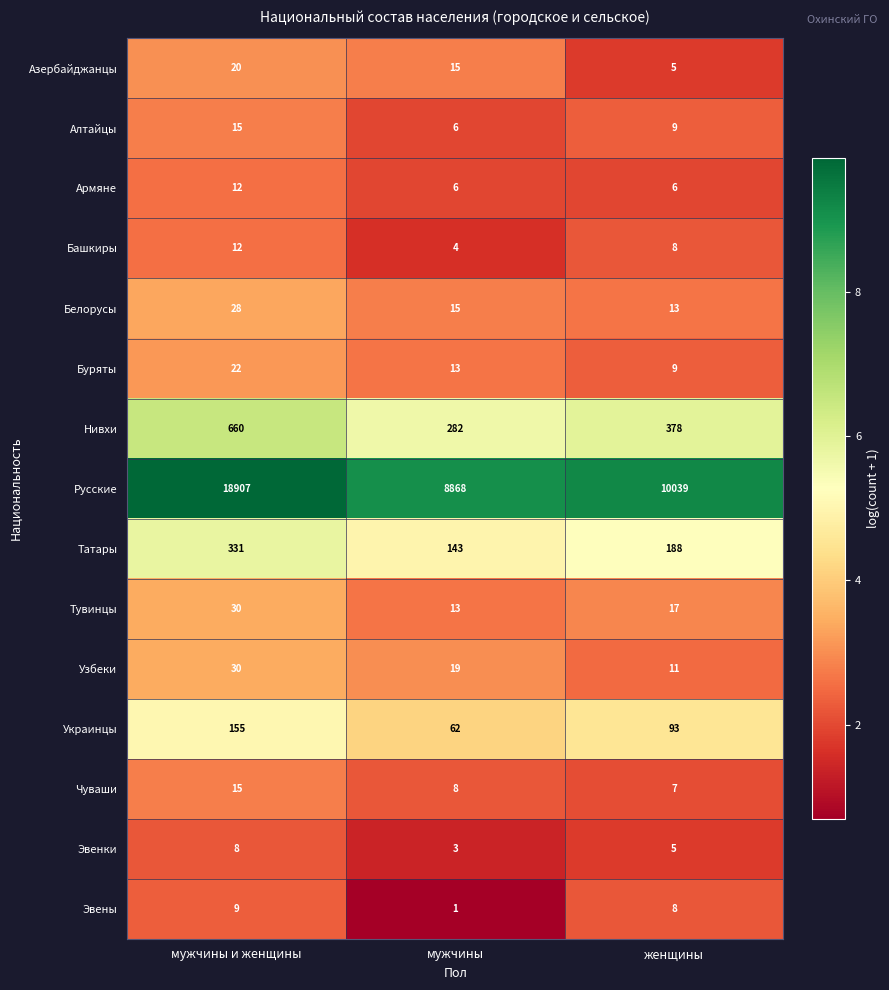

The Армяне series shows 6 at мужчины. True or false?

True